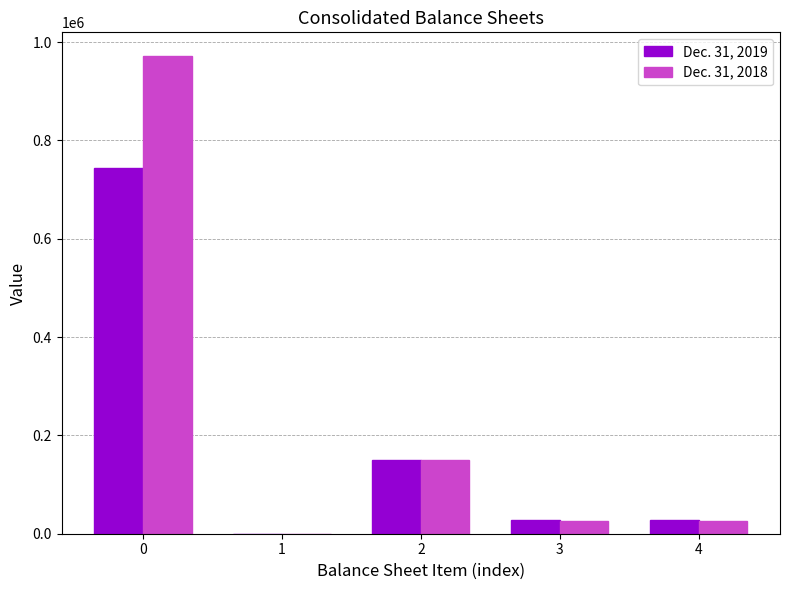

Which series has the largest total across all categories?

Dec. 31, 2018